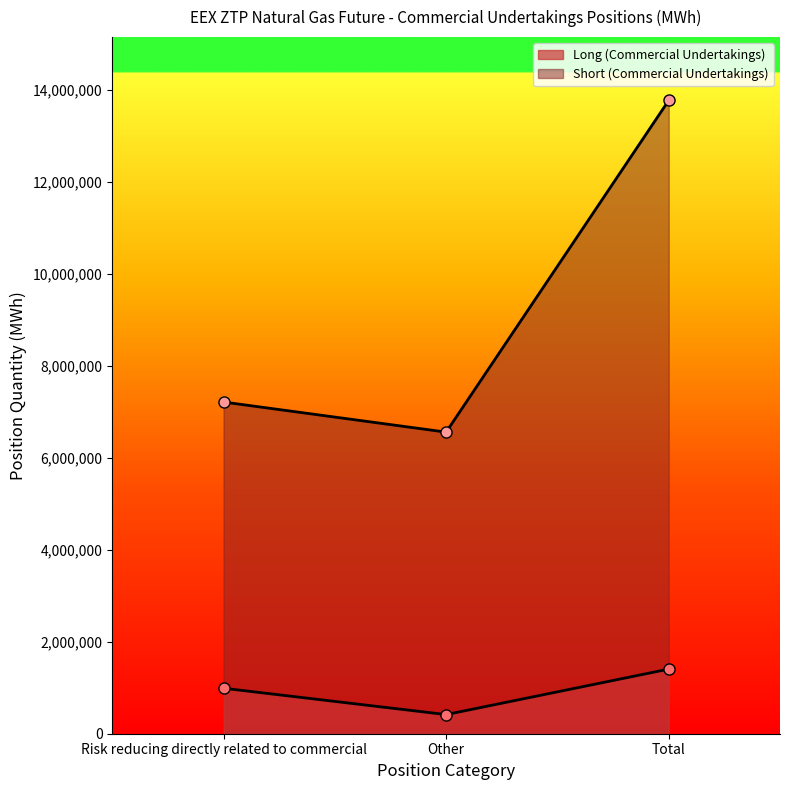

At which label does Short (Commercial Undertakings) reach its peak?

Total